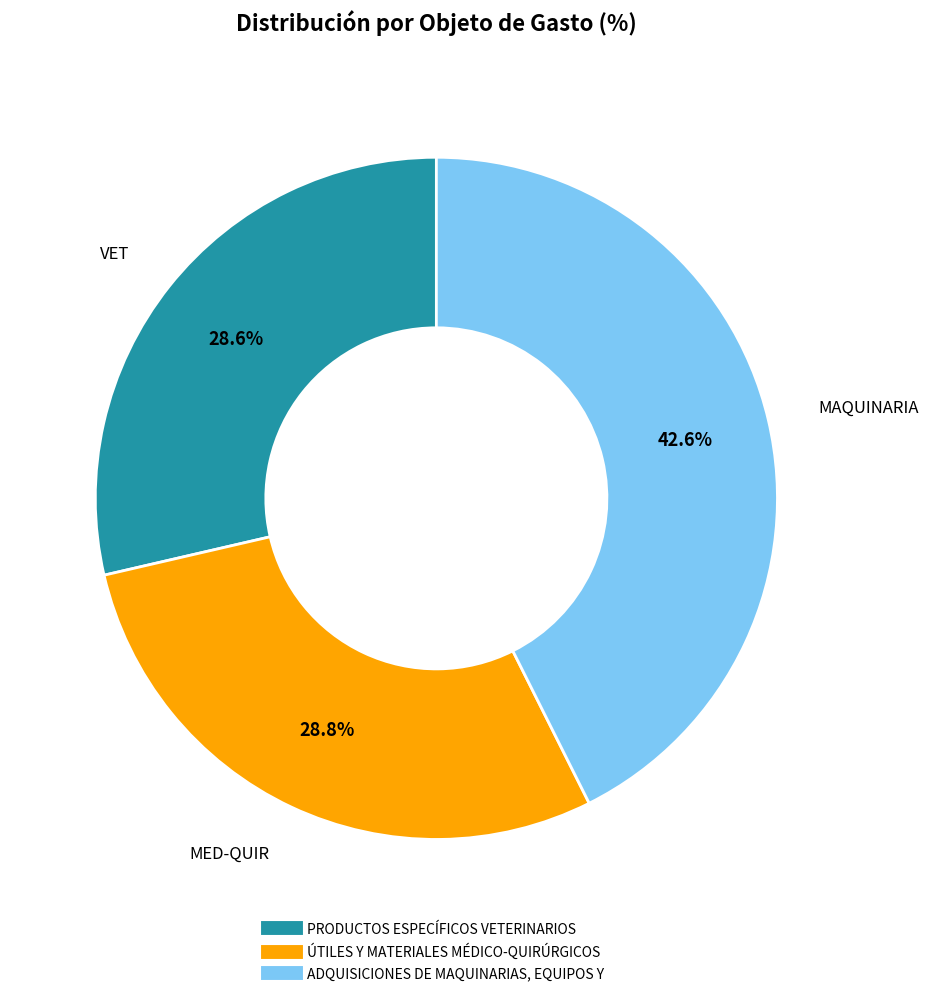

Does PRODUCTOS ESPECÍFICOS VETERINARIOS account for over 50% of the chart?

No